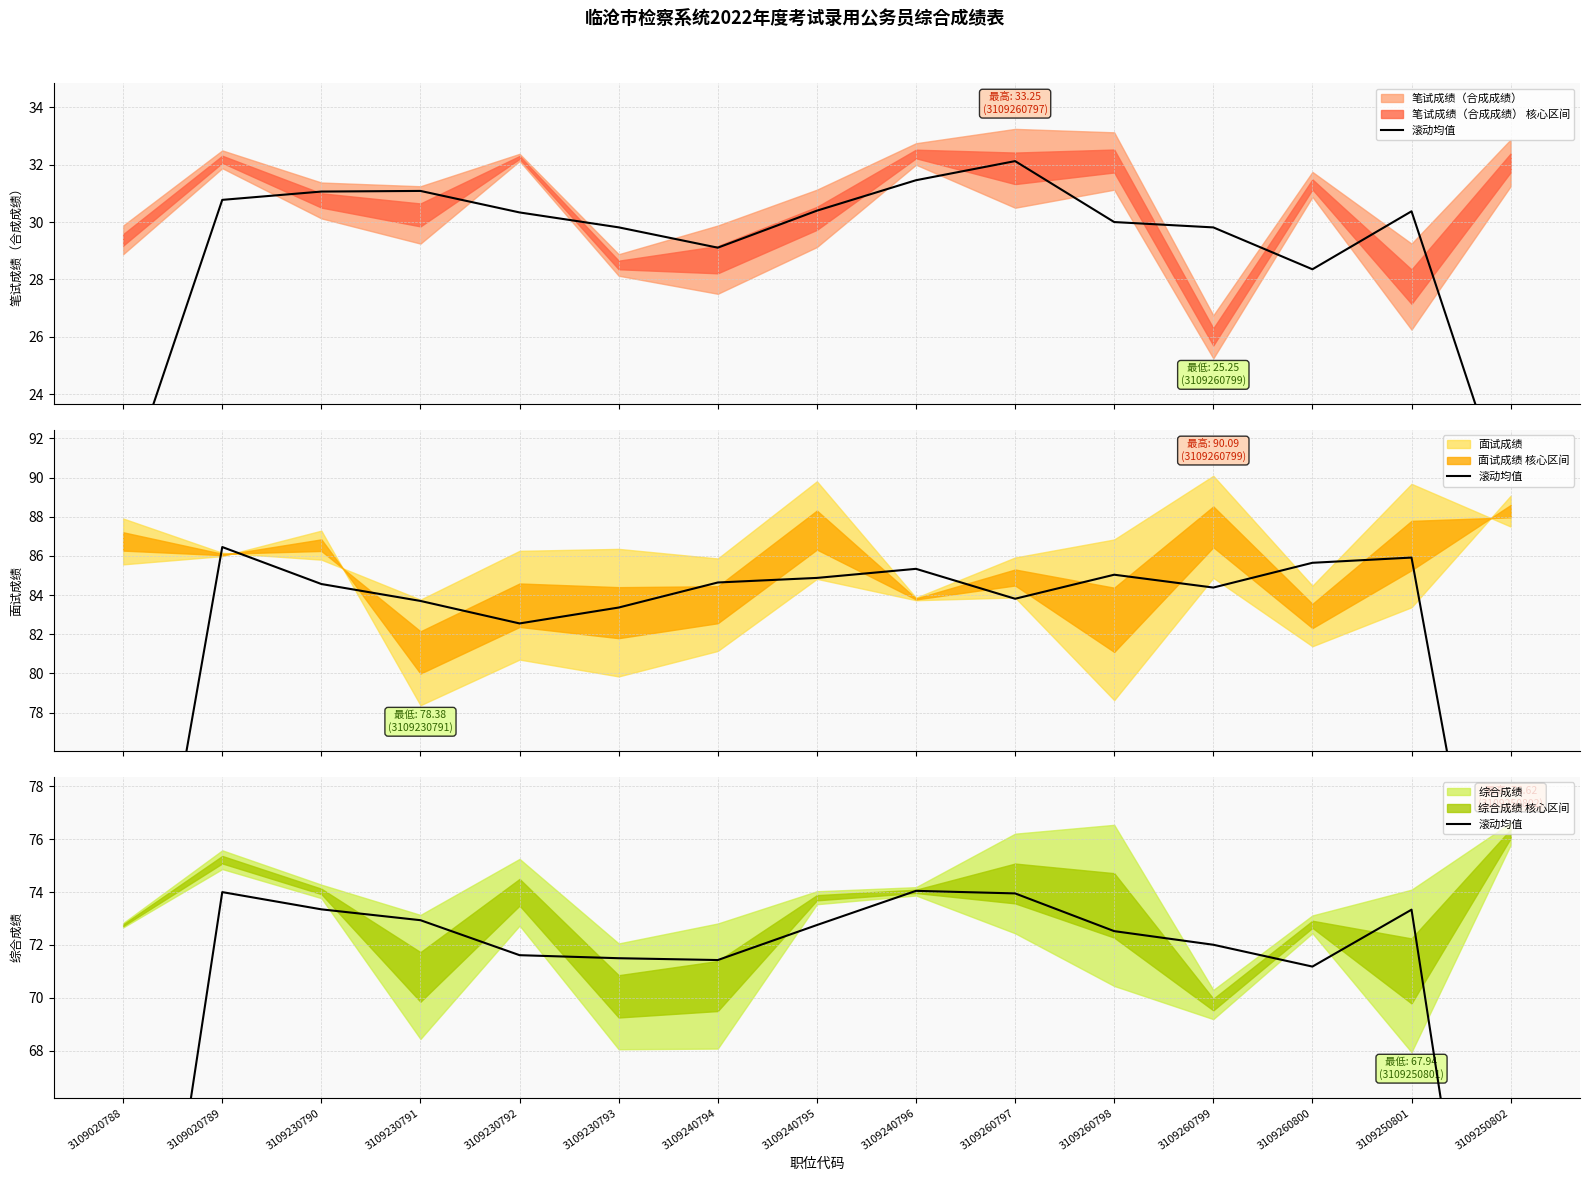

What is the label of the 2nd point from the right?

3109250801